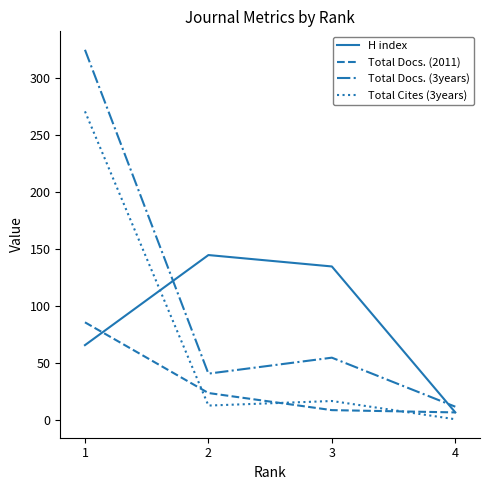

What are all the series names shown in the legend?

H index, Total Docs. (2011), Total Docs. (3years), Total Cites (3years)